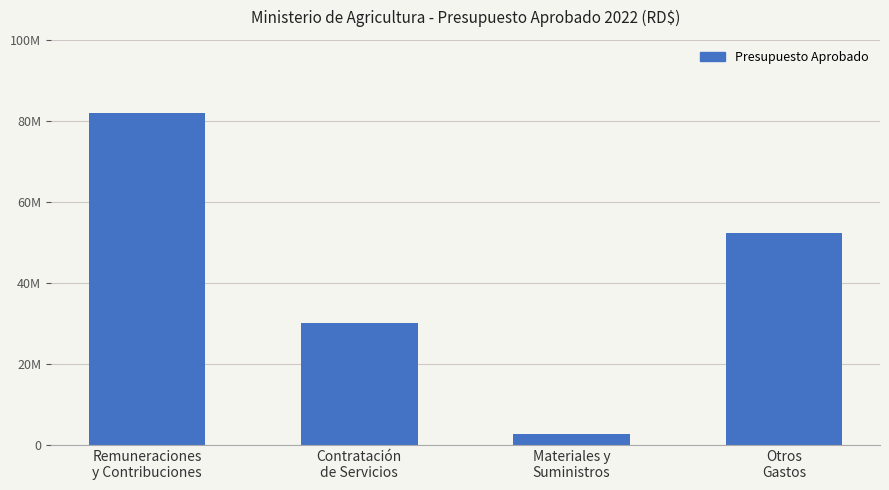

Does the chart contain any negative values?

No